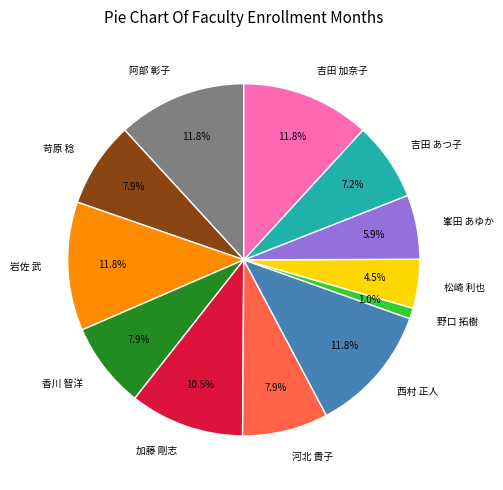

How many slices are in this pie chart?

12